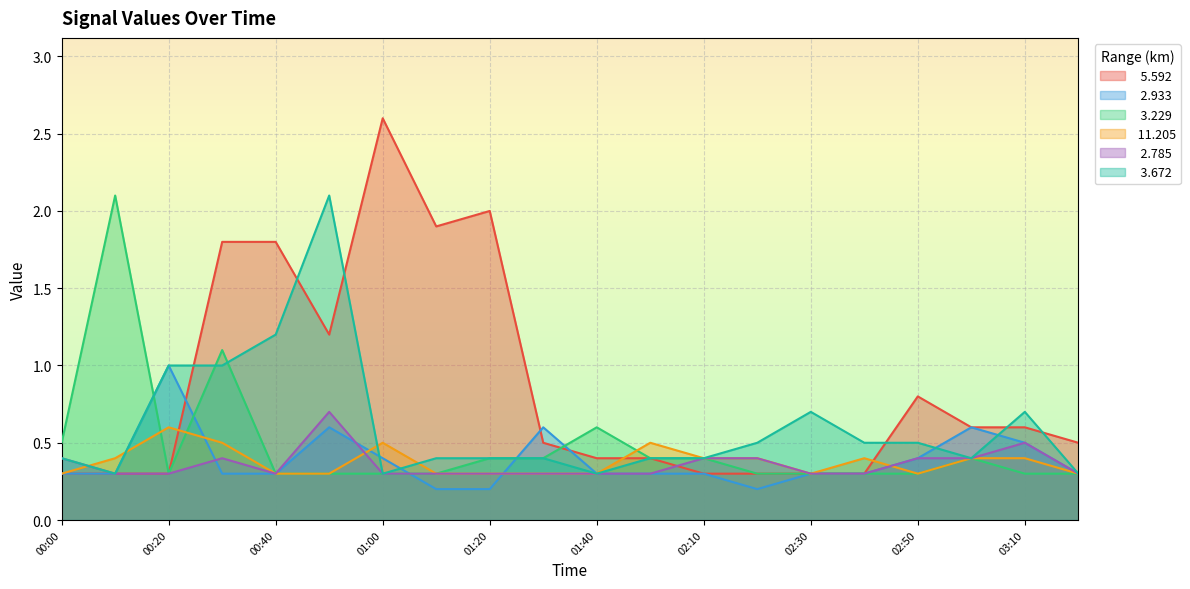

How many   2.933 values are between 0 and 1?

20